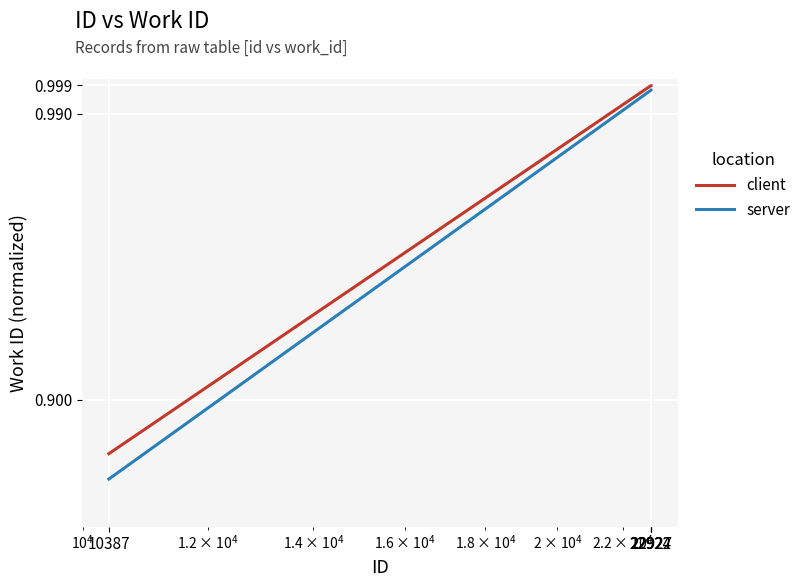

At how many categories does at least one series exceed 0?

4